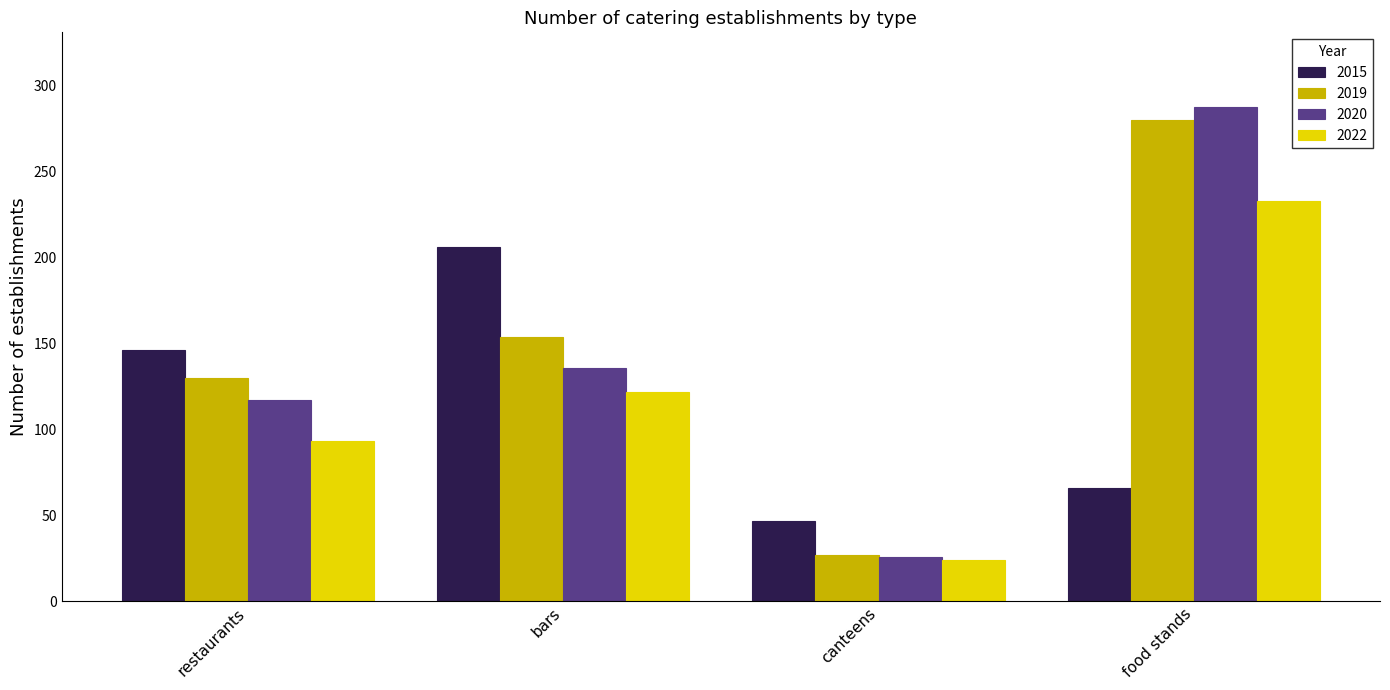

At which category does the chart reach its peak across all series?

food stands